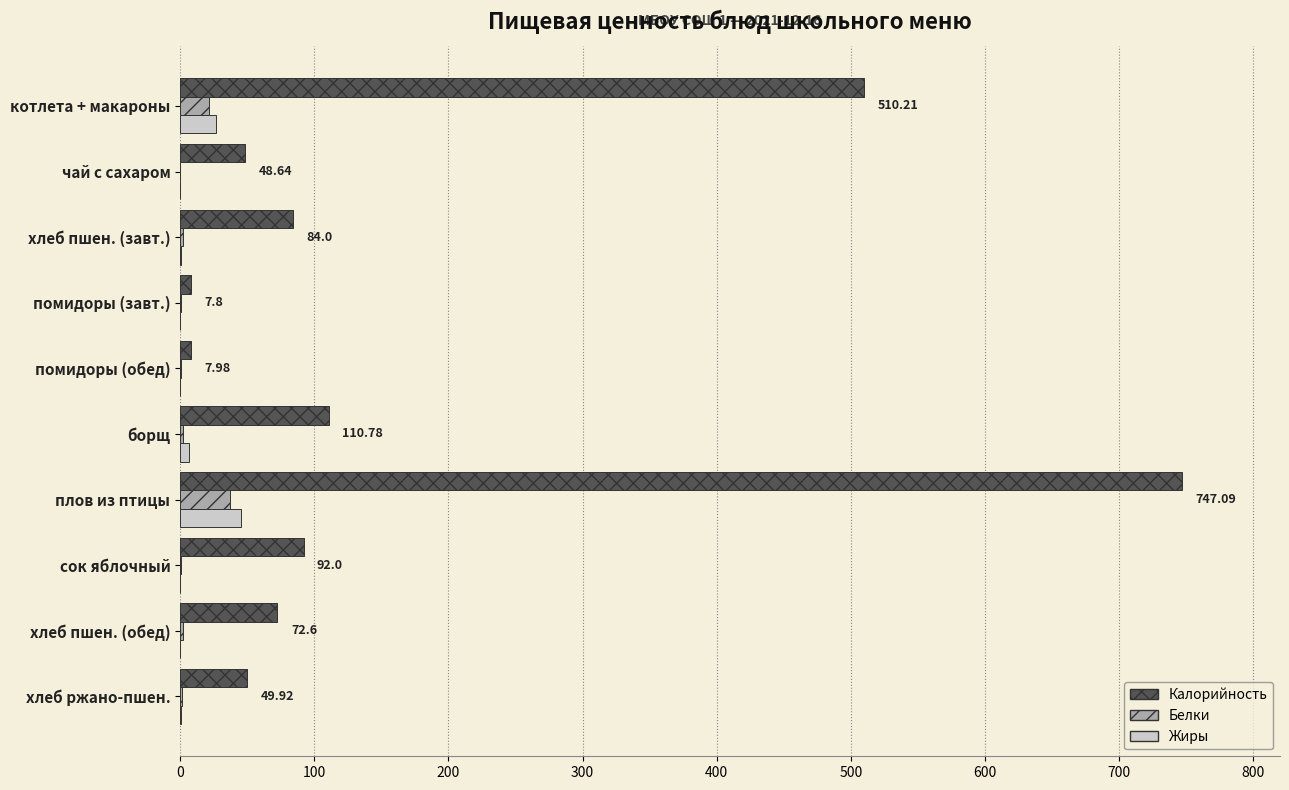

At which category is the sum across all series the highest?

плов из птицы